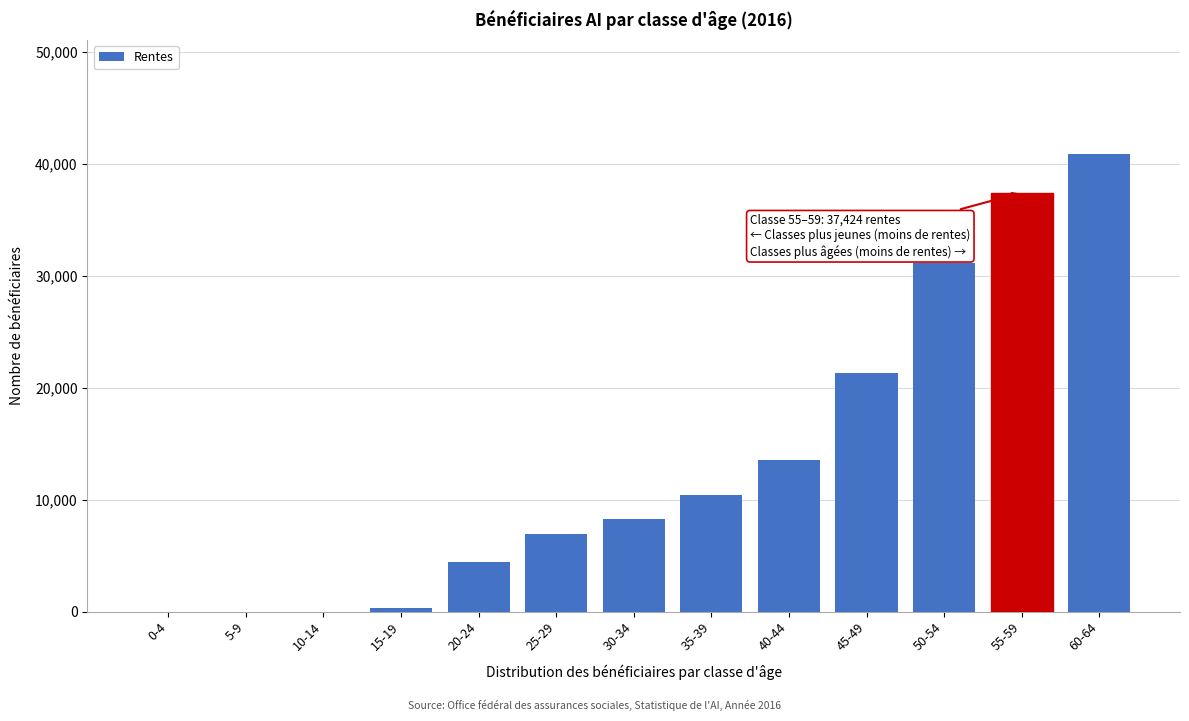

Reading right to left, what are all the values shown in this chart?

60-64=40854	55-59=37424	50-54=31152	45-49=21303	40-44=13503	35-39=10381	30-34=8302	25-29=6937	20-24=4423	15-19=284	10-14=0	5-9=0	0-4=0